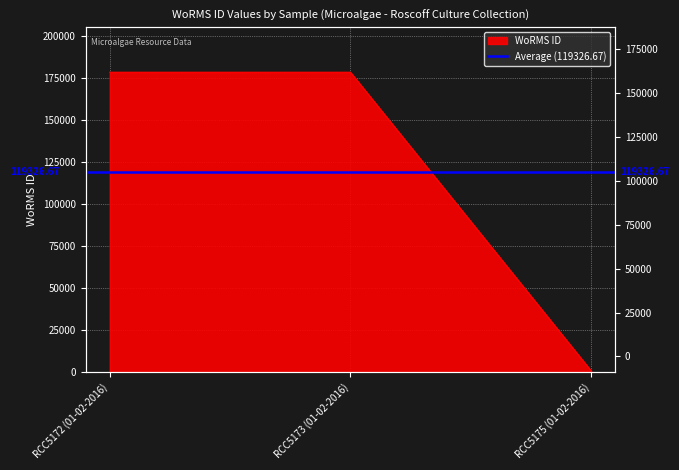

Reading left to right, extract all data points from this chart.

RCC5172 (01-02-2016)=178589	RCC5173 (01-02-2016)=178589	RCC5175 (01-02-2016)=802